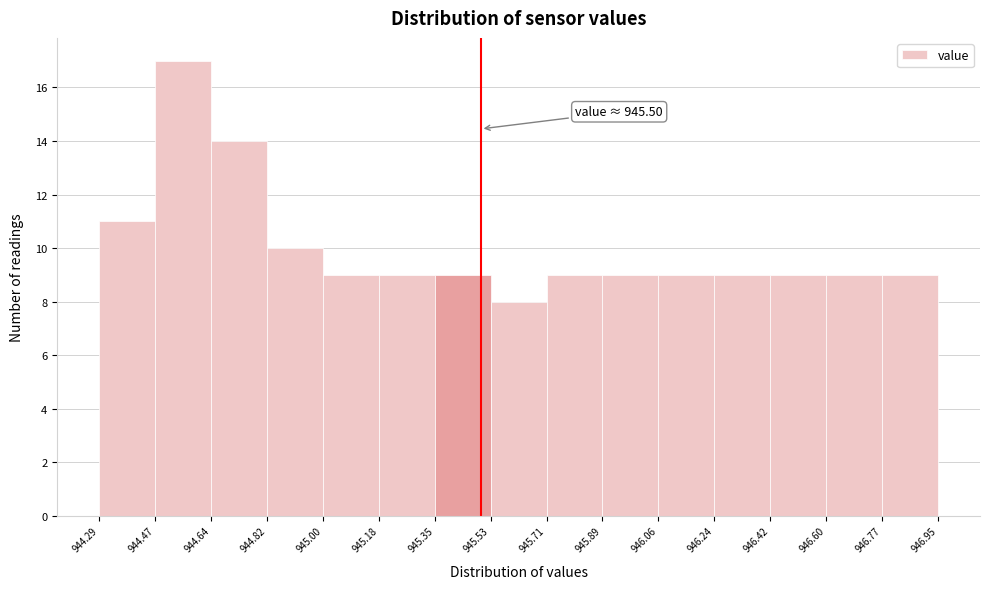

Over which range of the x-axis is the bar tallest?

944.47 to 944.64